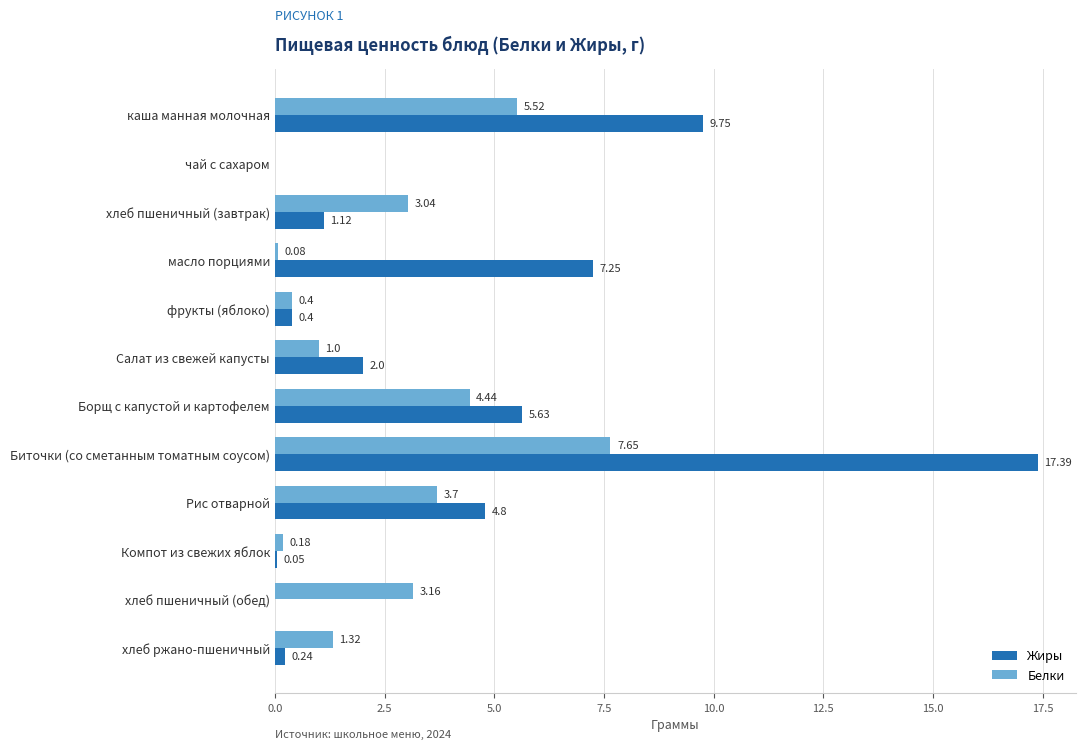

How many series are shown in this chart?

2